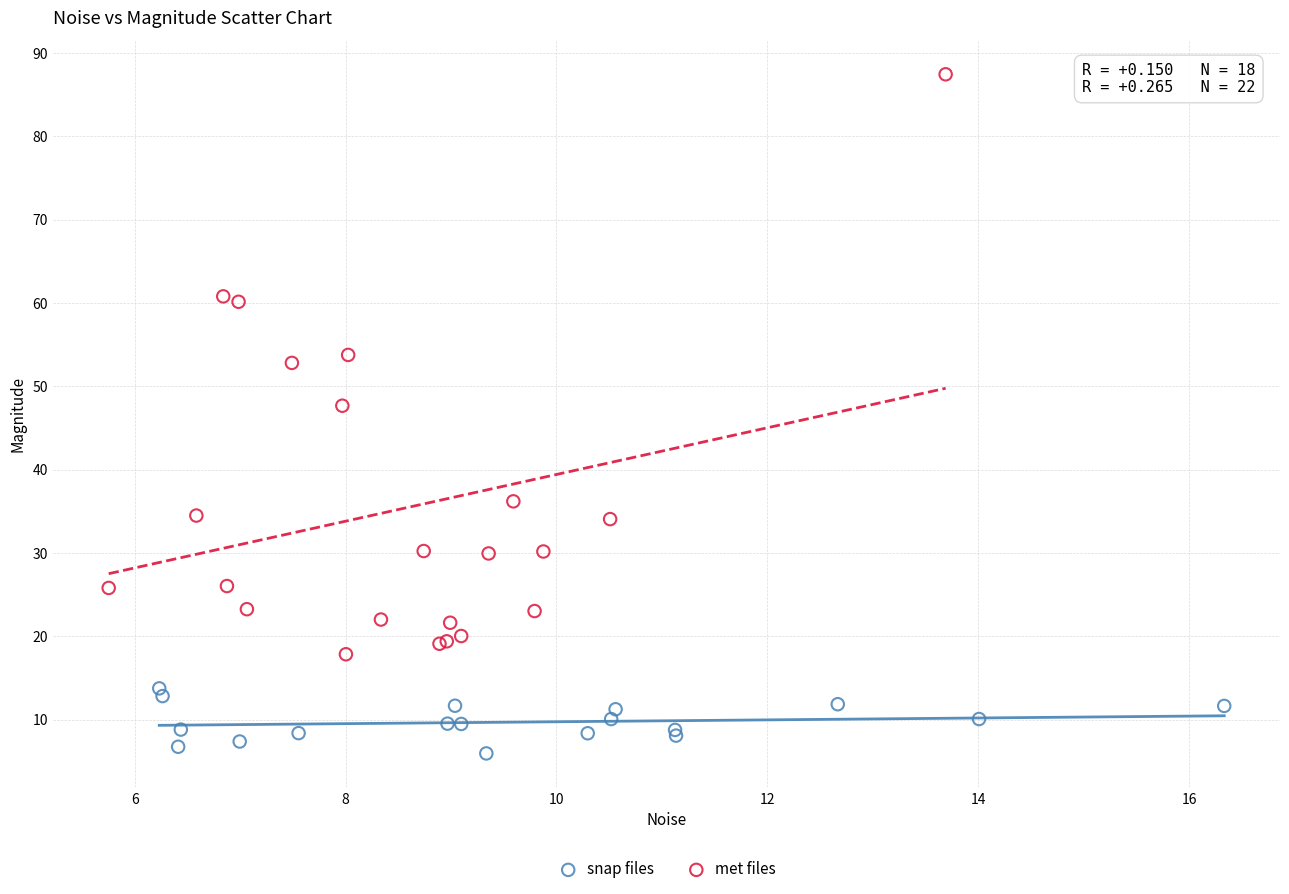

What are all the series names shown in the legend?

snap files, met files